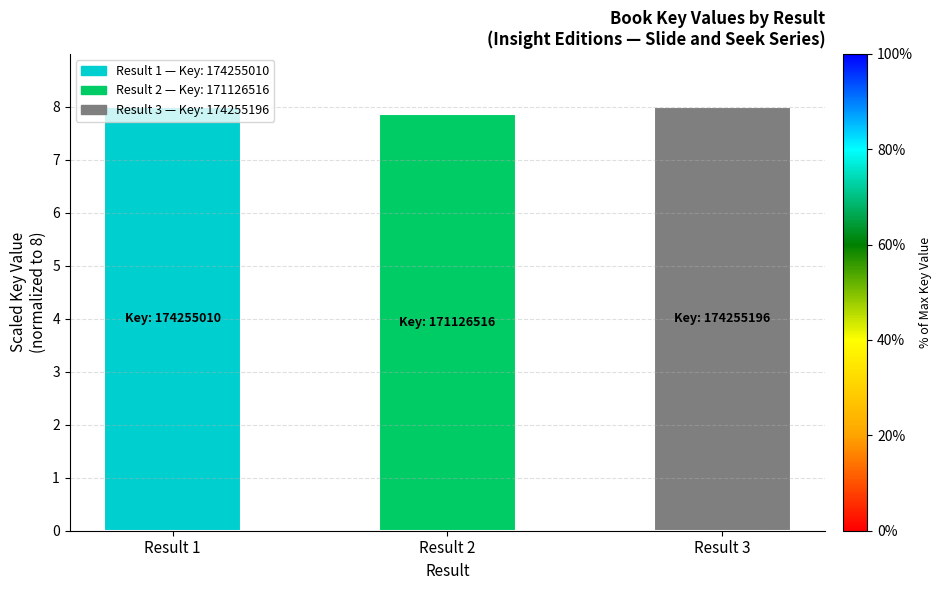

True or false: the data shows 7.9 at Result 2.

True